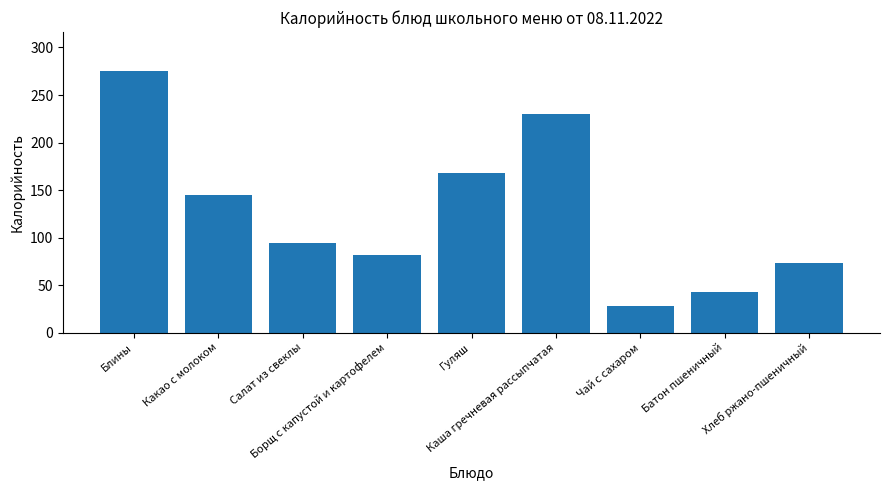

Are the bars grouped side by side (vs. stacked)?

No